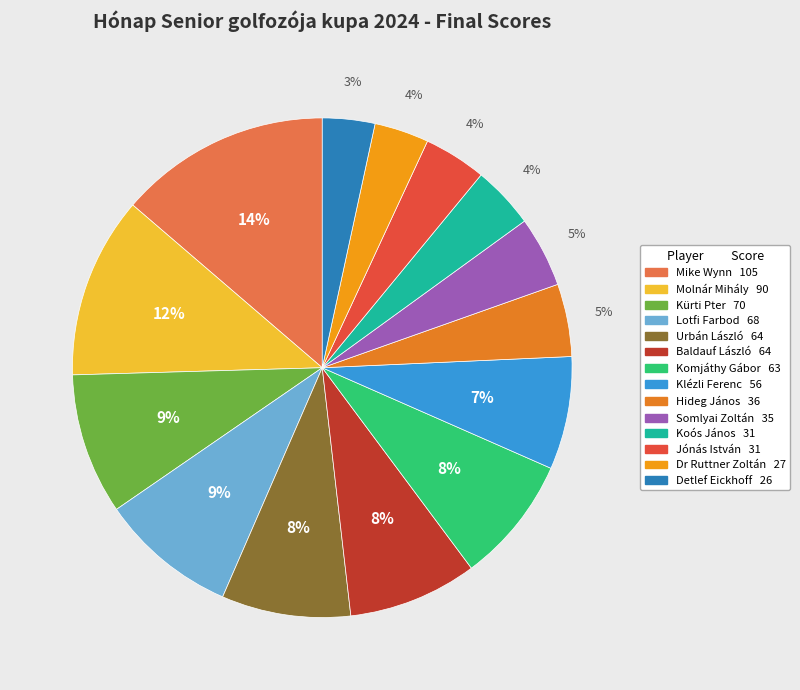

To the nearest percent, what portion does Somlyai Zoltán represent?

5%